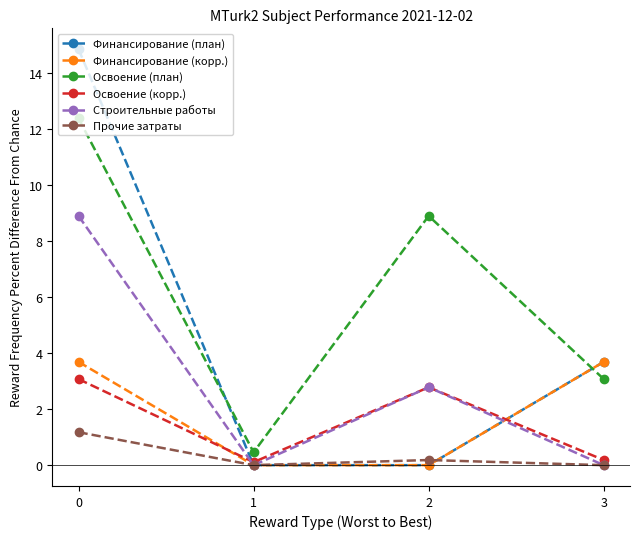

What is the value of the Освоение (план) point at the 1st from the left?

12.4